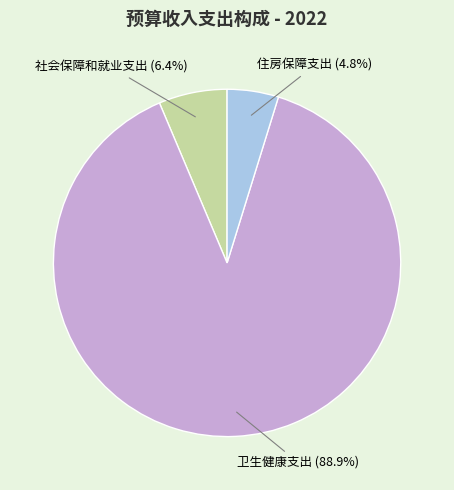

Is there any slice that represents more than half of the pie?

Yes